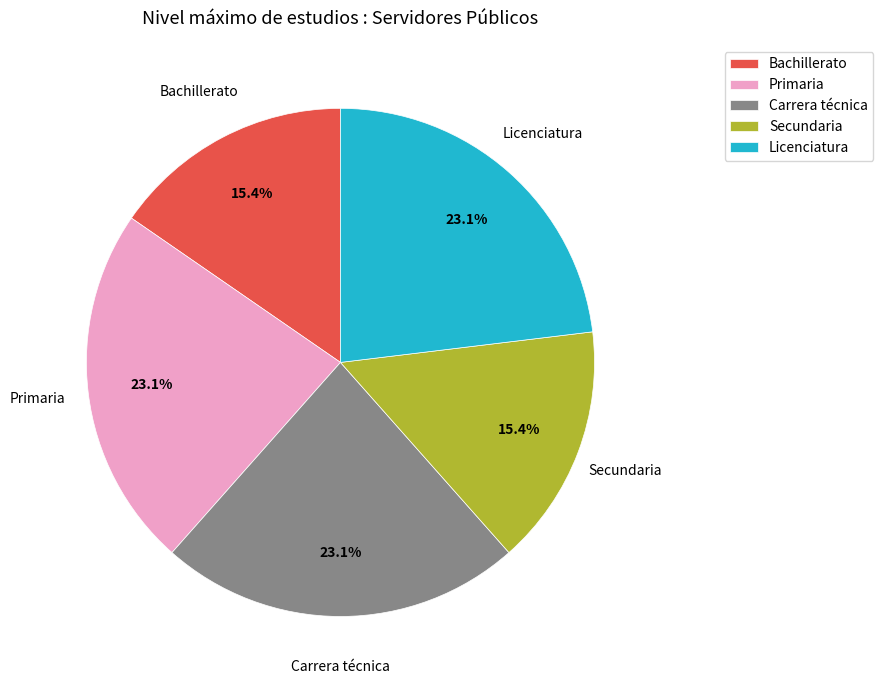

What percentage is the Bachillerato slice, to the nearest percent?

15%